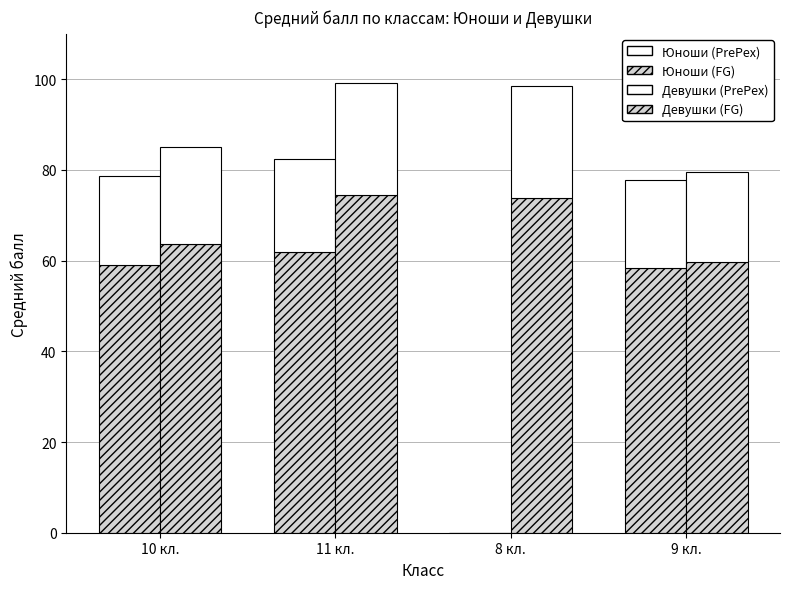

Reading left to right, transcribe all the data shown in this chart.

Юноши (FG): 59.0	61.9	0.0	58.4
Юноши (PrePex): 19.7	20.6	0.0	19.5
Девушки (FG): 63.8	74.4	73.9	59.6
Девушки (PrePex): 21.2	24.8	24.6	19.9